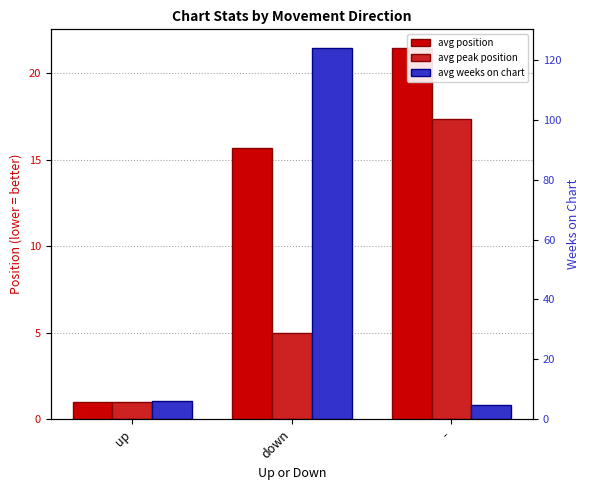

At which category is the sum across all series the highest?

down